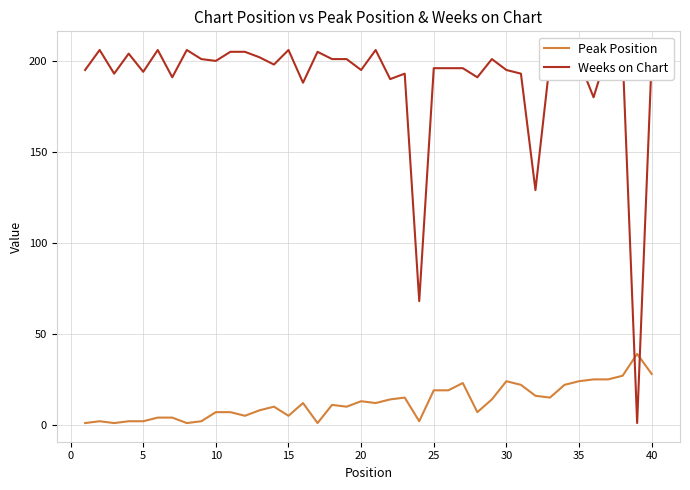

What is the sum of all Weeks on Chart values?

7544